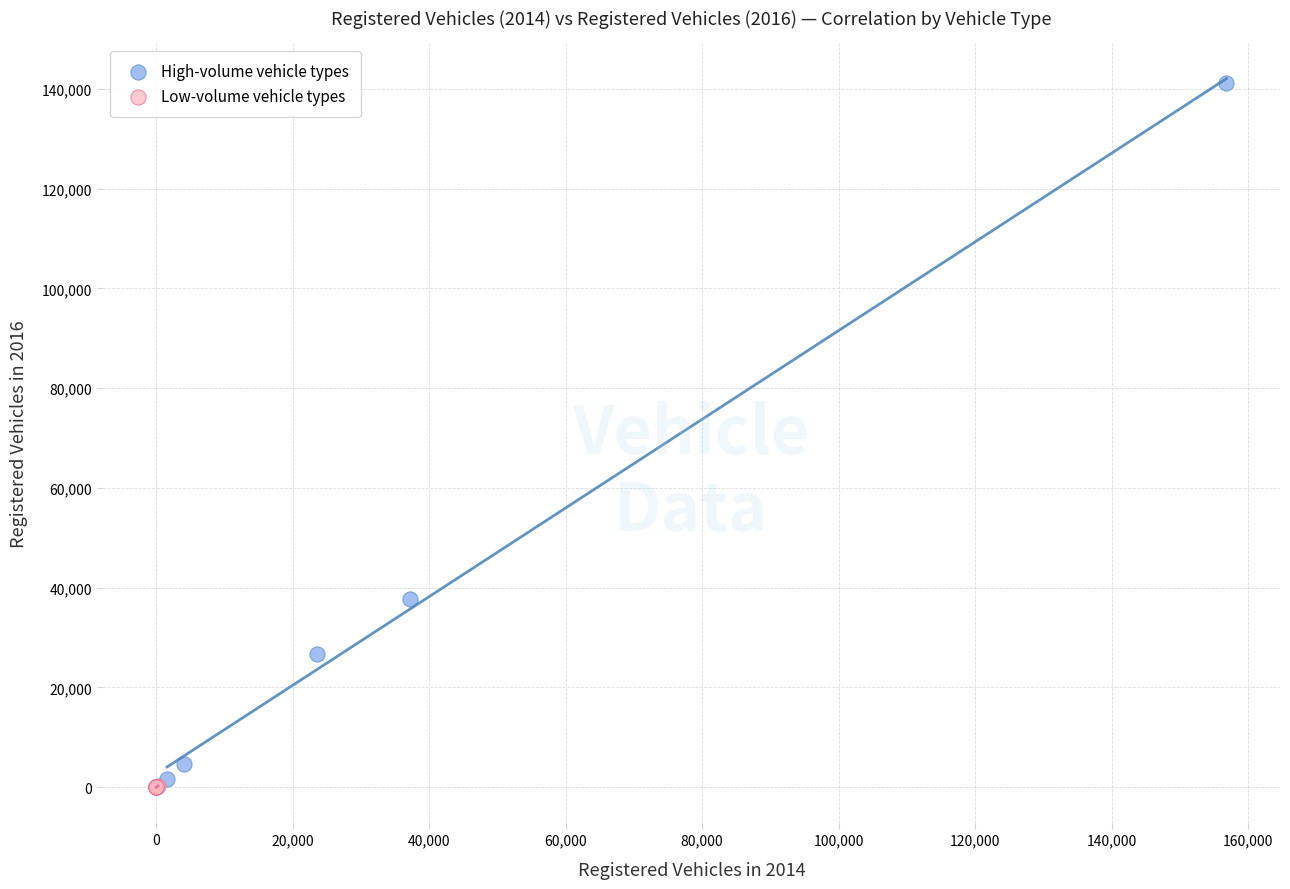

Which series has the widest spread of Y values?

High-volume vehicle types